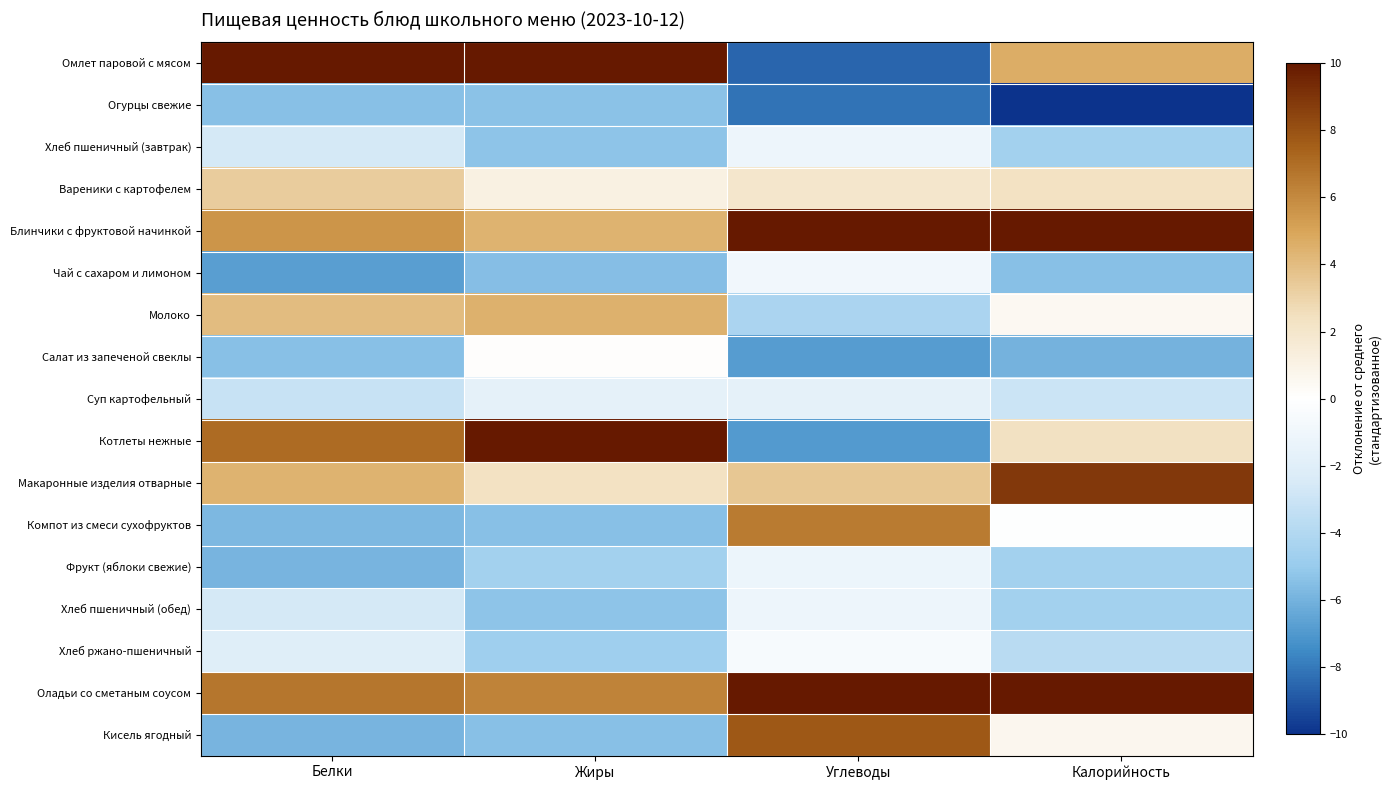

At Калорийность, list the series in order from largest to smallest.

Оладьи со сметаным соусом, Блинчики с фруктовой начинкой, Макаронные изделия отварные, Омлет паровой с мясом, Котлеты нежные, Вареники с картофелем, Кисель ягодный, Молоко, Компот из смеси сухофруктов, Суп картофельный, Хлеб ржано-пшеничный, Хлеб пшеничный (завтрак), Фрукт (яблоки свежие), Хлеб пшеничный (обед), Чай с сахаром и лимоном, Салат из запеченой свеклы, Огурцы свежие